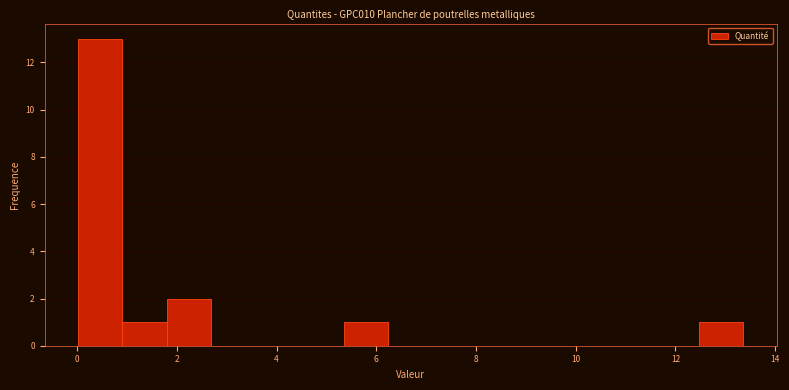

Reading left to right, transcribe this chart: for each bar, give the range it covers on the x-axis and its height. Neither the bar edges nor the heights are printed on the chart, so give them approximately, as read against the axes.

0.0 to 1.0: 13
1.0 to 1.8: 1
1.8 to 2.6: 2
2.6 to 3.6: 0
3.6 to 4.4: 0
4.4 to 5.4: 0
5.4 to 6.2: 1
6.2 to 7.2: 0
7.2 to 8.0: 0
8.0 to 9.0: 0
9.0 to 9.8: 0
9.8 to 10.6: 0
10.6 to 11.6: 0
11.6 to 12.4: 0
12.4 to 13.4: 1